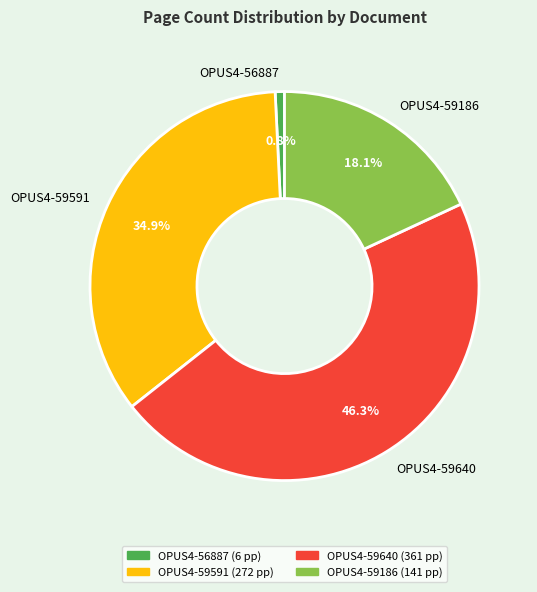

Is there a majority slice in this chart?

No